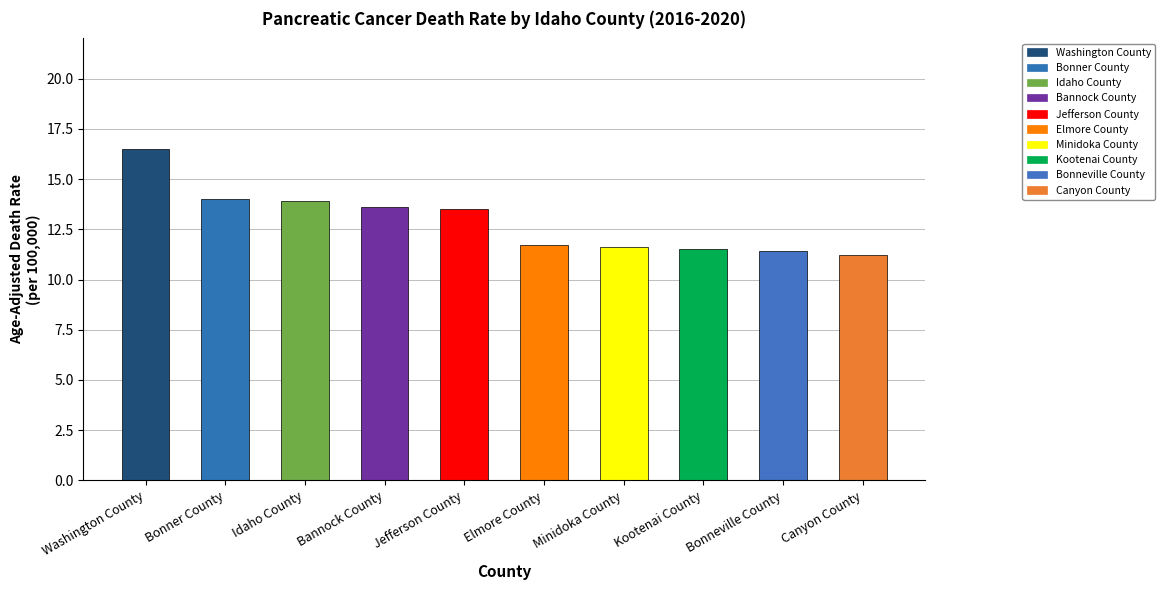

What is the label of the 2nd bar from the left?

Bonner County